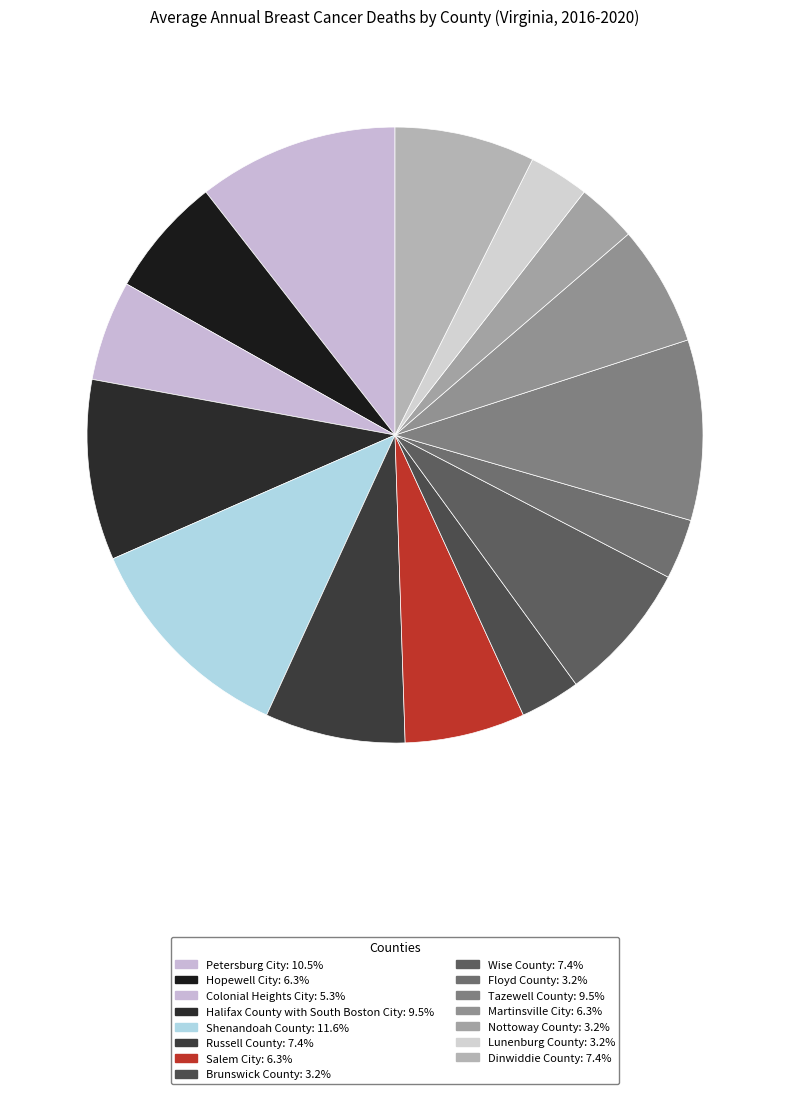

How many segments does this pie chart have?

15